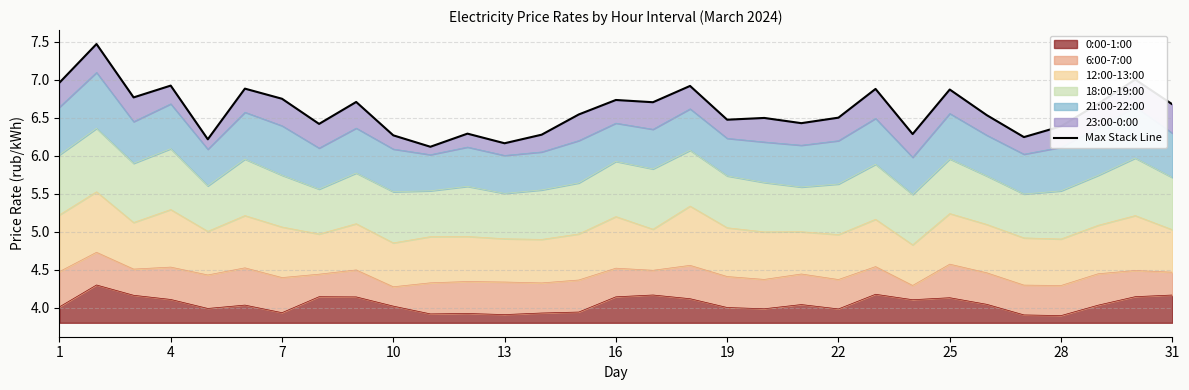

True or false: 0:00-1:00 has a value of 2.1 at 31.

False